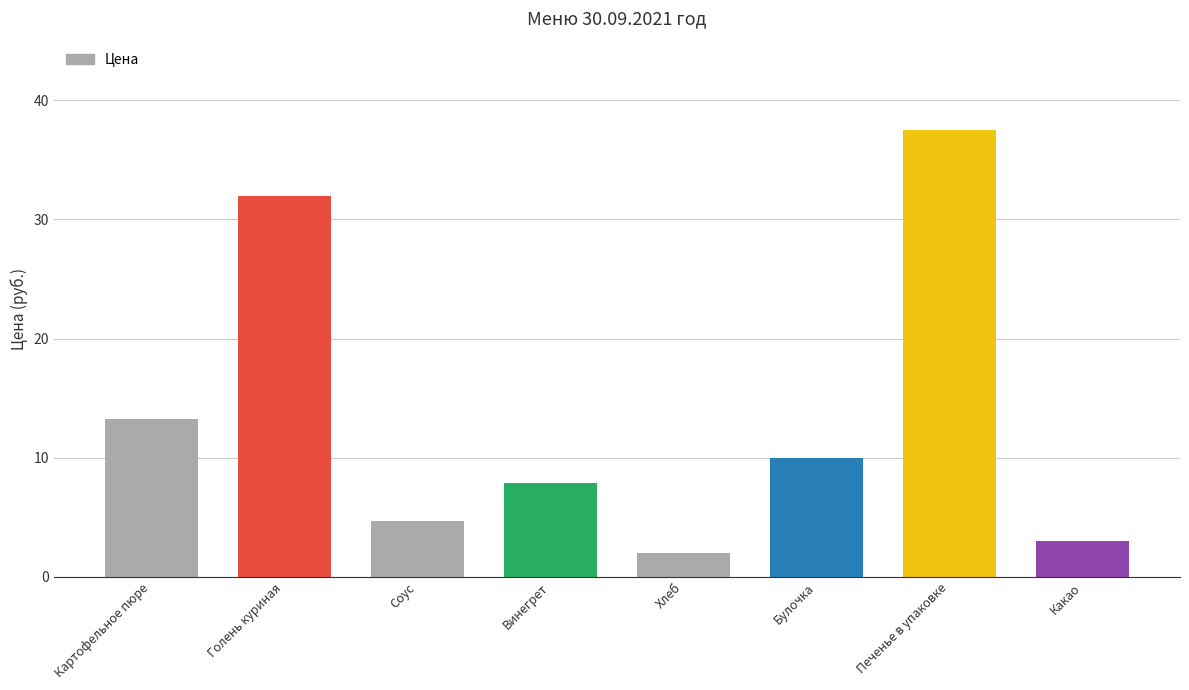

What is the difference between the second highest and minimum values?

30.0